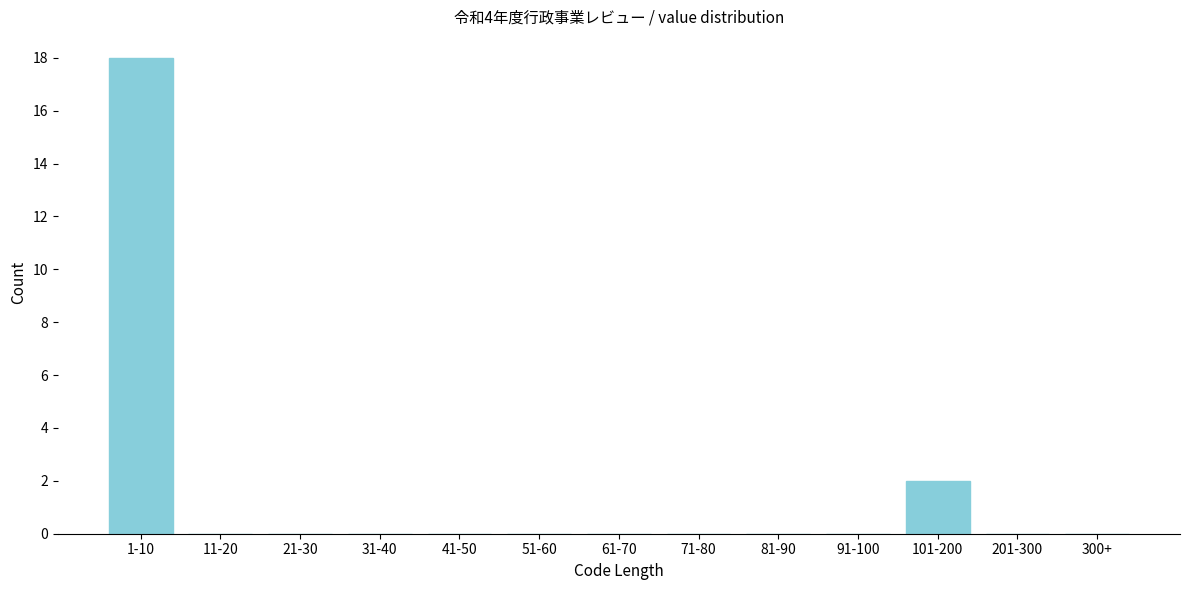

Reading left to right, transcribe all the data shown in this chart.

1-10=18	11-20=0	21-30=0	31-40=0	41-50=0	51-60=0	61-70=0	71-80=0	81-90=0	91-100=0	101-200=2	201-300=0	300+=0